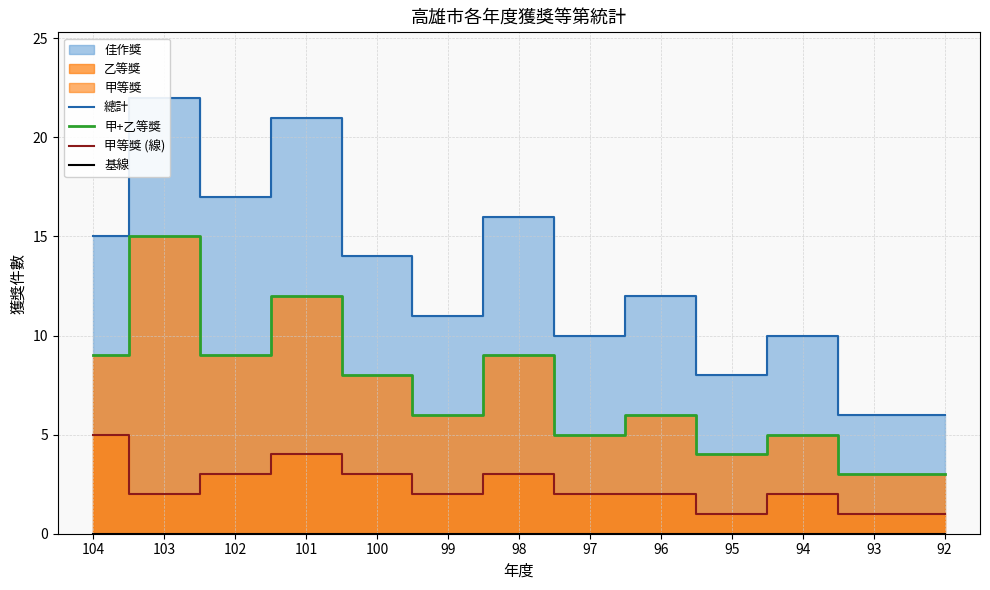

What is the total value across all series at 93?

10